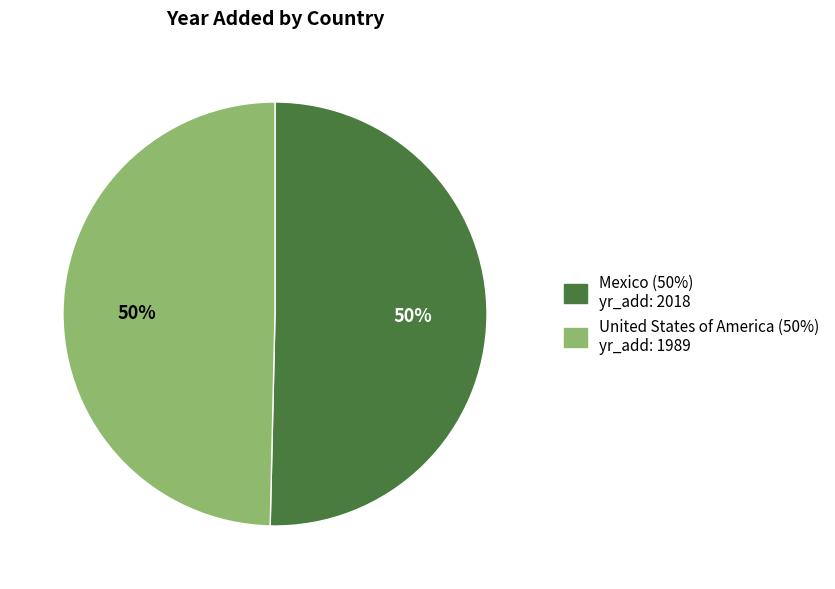

To the nearest percent, what is the combined percentage of Mexico and United States of America?

100%